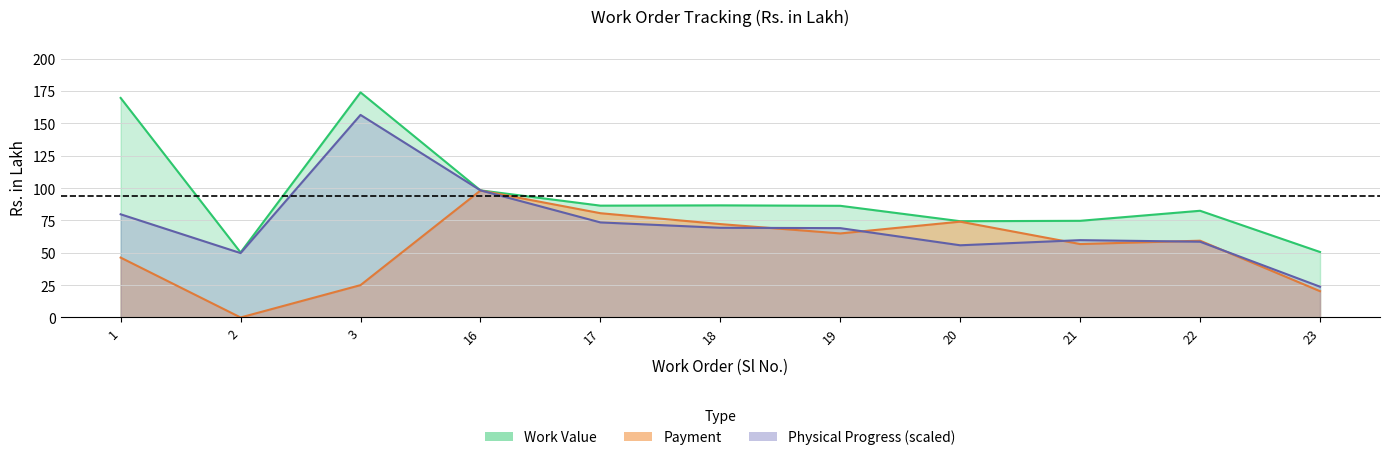

What is the difference between the maximum and minimum values in the Work Value series?

123.7